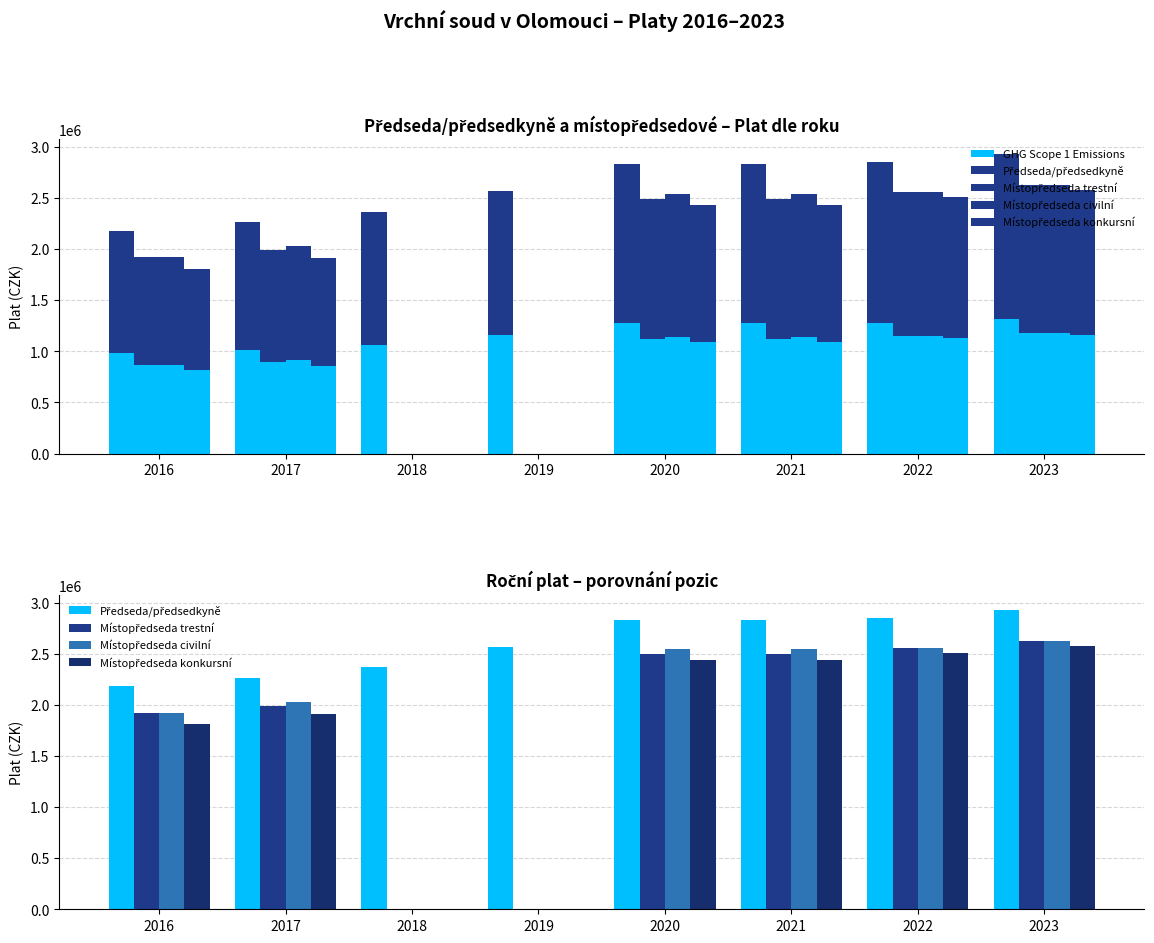

Reading left to right, what are all the values shown in this chart?

GHG Scope 1 Emissions: 981180	1017360	1064880	1156140	1274940	1274940	1281375	1317195
Předseda/předsedkyně: 2180400	2260800	2366400	2569200	2833200	2833200	2847500	2927100
Místopředseda trestní: 1920000	1990800	0	0	2493600	2493600	2555600	2626800
Místopředseda civilní: 1920000	2029200	0	0	2542800	2542800	2555600	2626800
Místopředseda konkursní: 1808400	1912800	0	0	2433600	2433600	2506200	2577300